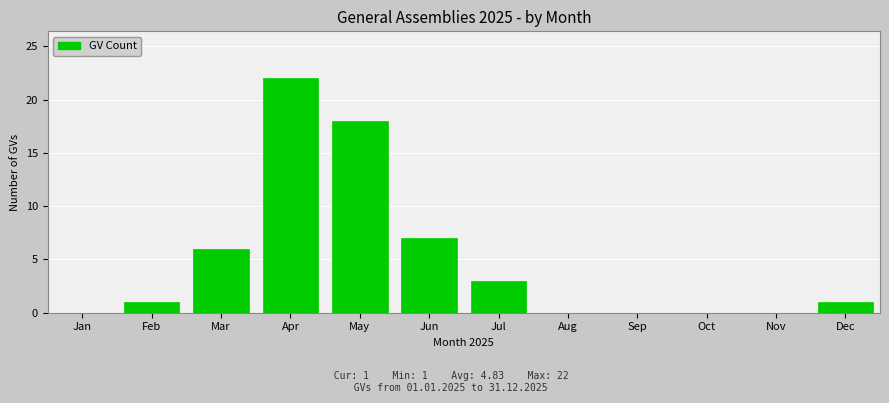

Reading right to left, transcribe all the data shown in this chart.

Dec=1	Nov=0	Oct=0	Sep=0	Aug=0	Jul=3	Jun=7	May=18	Apr=22	Mar=6	Feb=1	Jan=0